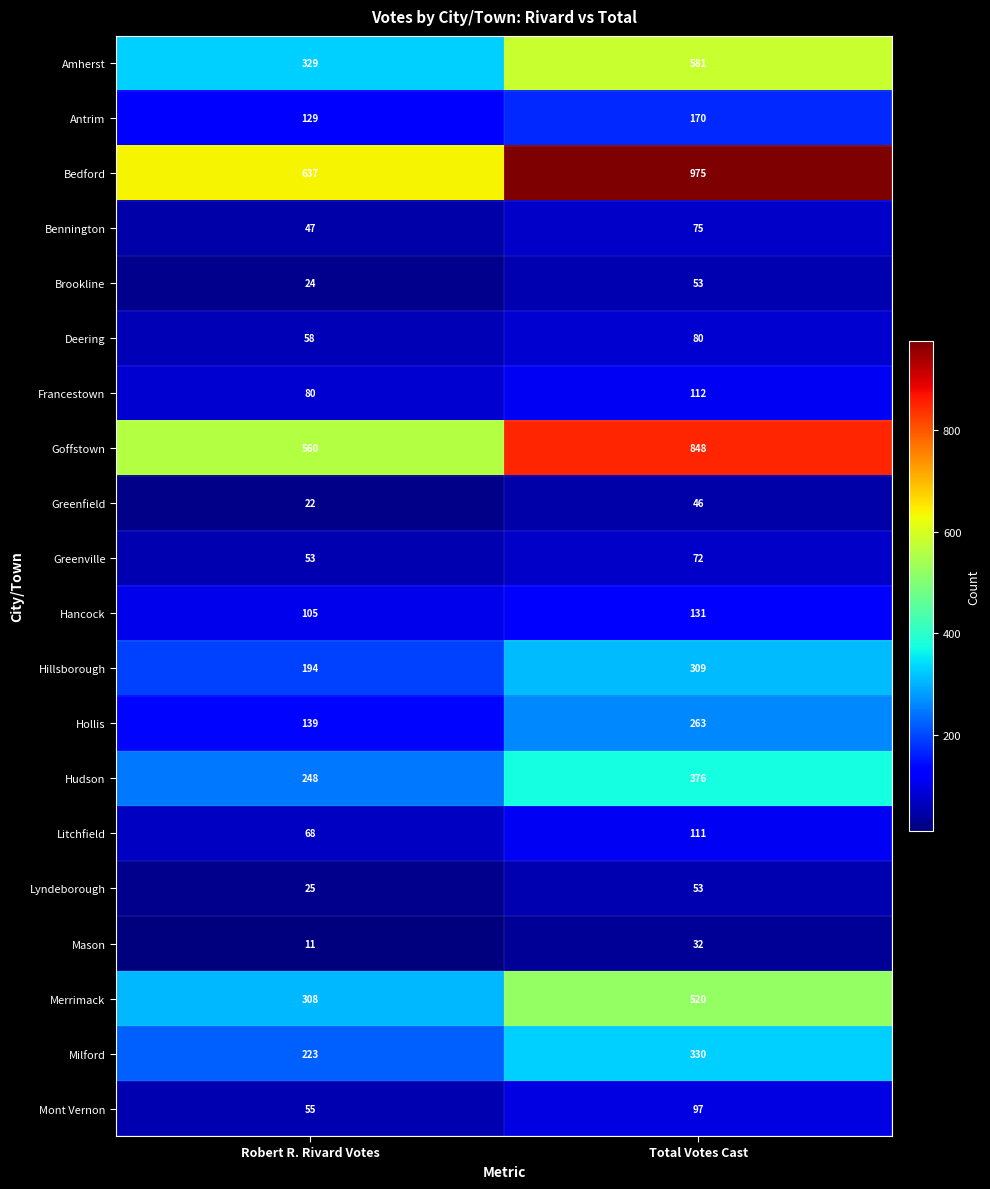

What is the sum of the Amherst values at Total Votes Cast and Robert R. Rivard Votes?

910